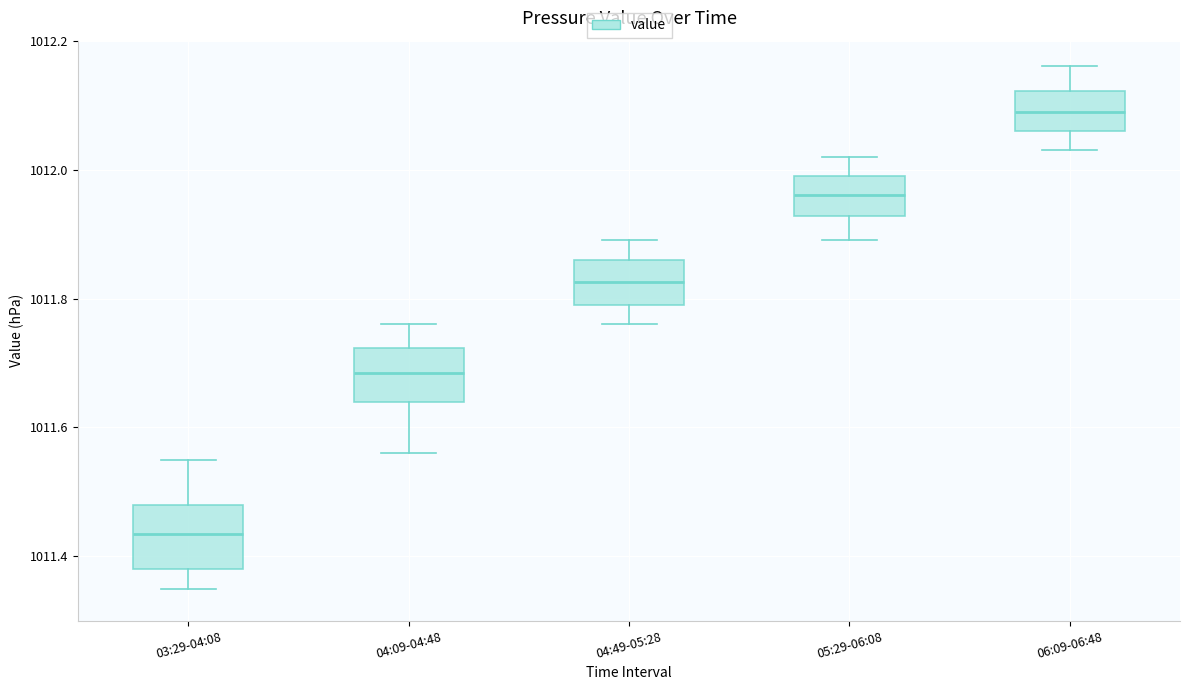

Reading left to right, read every box against the y-axis: the position of its median line, the range the box covers, and the ends of its whiskers. The values are not printed on the chart, so give them approximately, as read against the axis.

03:29-04:08: median 1011.44, box 1011.38 to 1011.48, whiskers 1011.36 to 1011.56
04:09-04:48: median 1011.68, box 1011.64 to 1011.72, whiskers 1011.56 to 1011.76
04:49-05:28: median 1011.82, box 1011.80 to 1011.86, whiskers 1011.76 to 1011.90
05:29-06:08: median 1011.96, box 1011.92 to 1012.00, whiskers 1011.90 to 1012.02
06:09-06:48: median 1012.10, box 1012.06 to 1012.12, whiskers 1012.04 to 1012.16